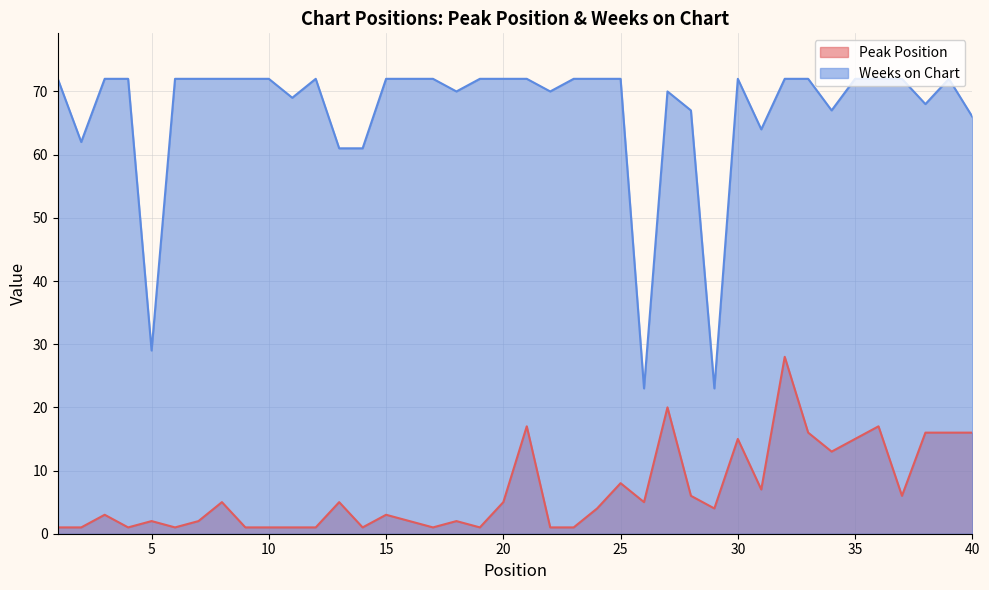

Which category has the highest value across all series?

1